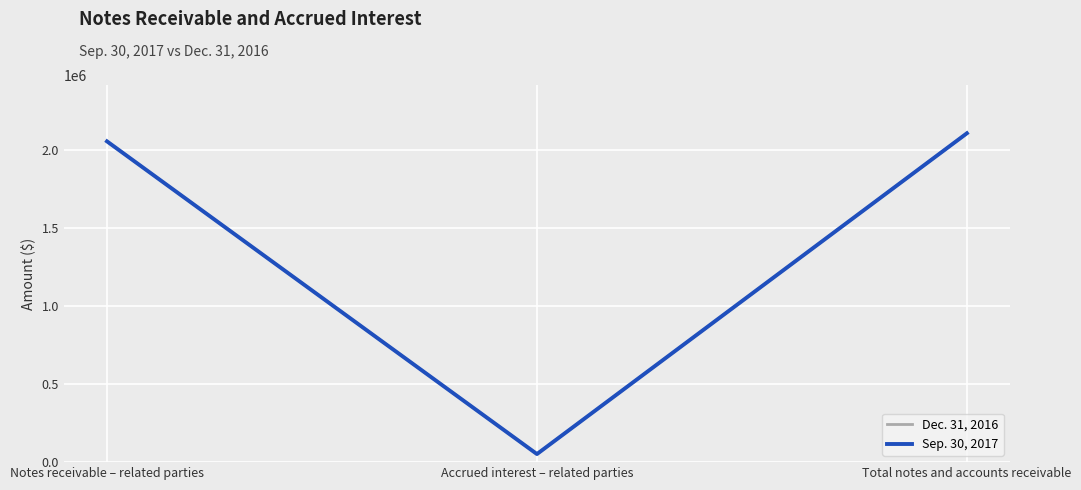

Reading left to right, list all the values displayed in this chart.

Dec. 31, 2016: 2054446	51783	2106229
Sep. 30, 2017: 2054446	51783	2106229